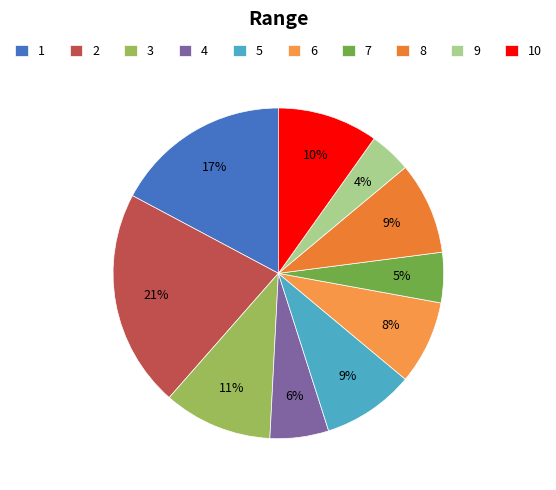

How many segments does this pie chart have?

10